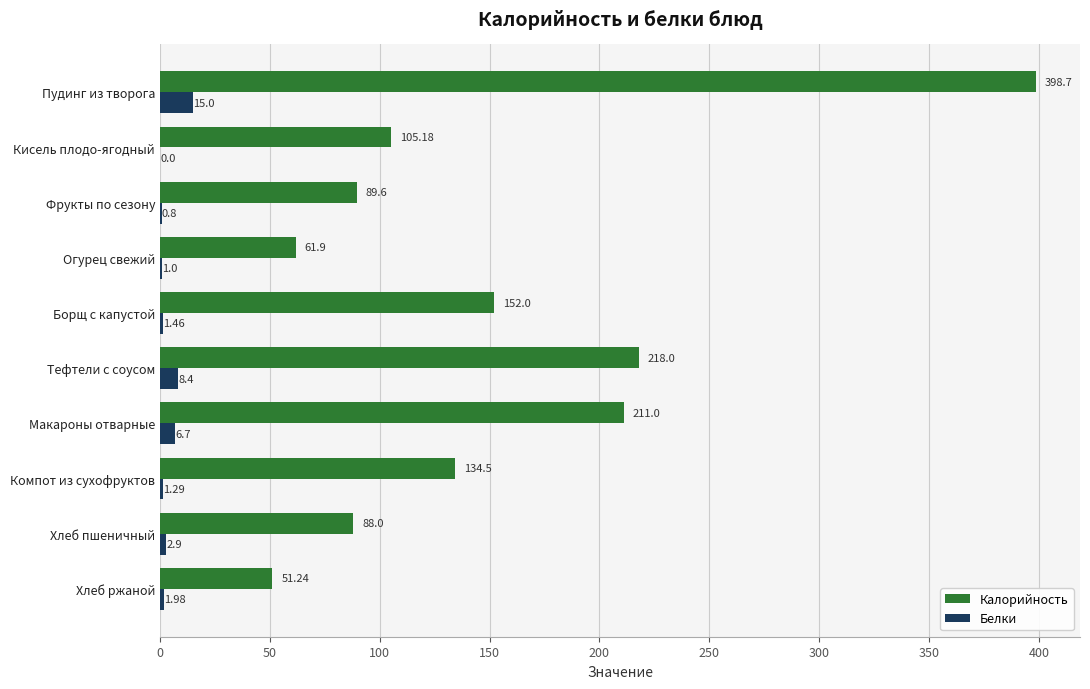

What is the sum of all Калорийность values?

1510.1